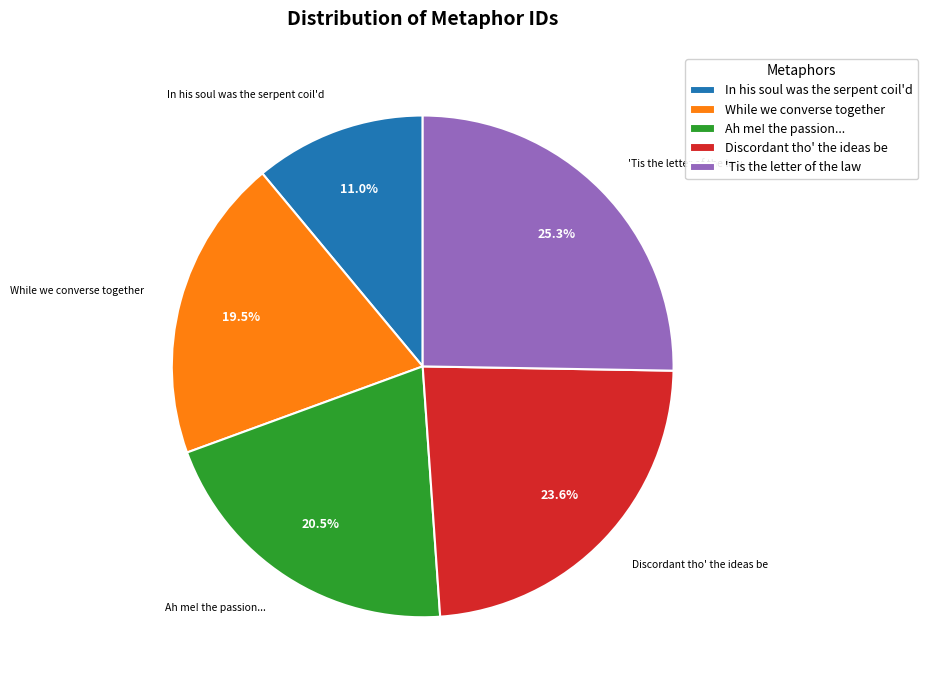

Which slice is the largest?

'Tis the letter of the law